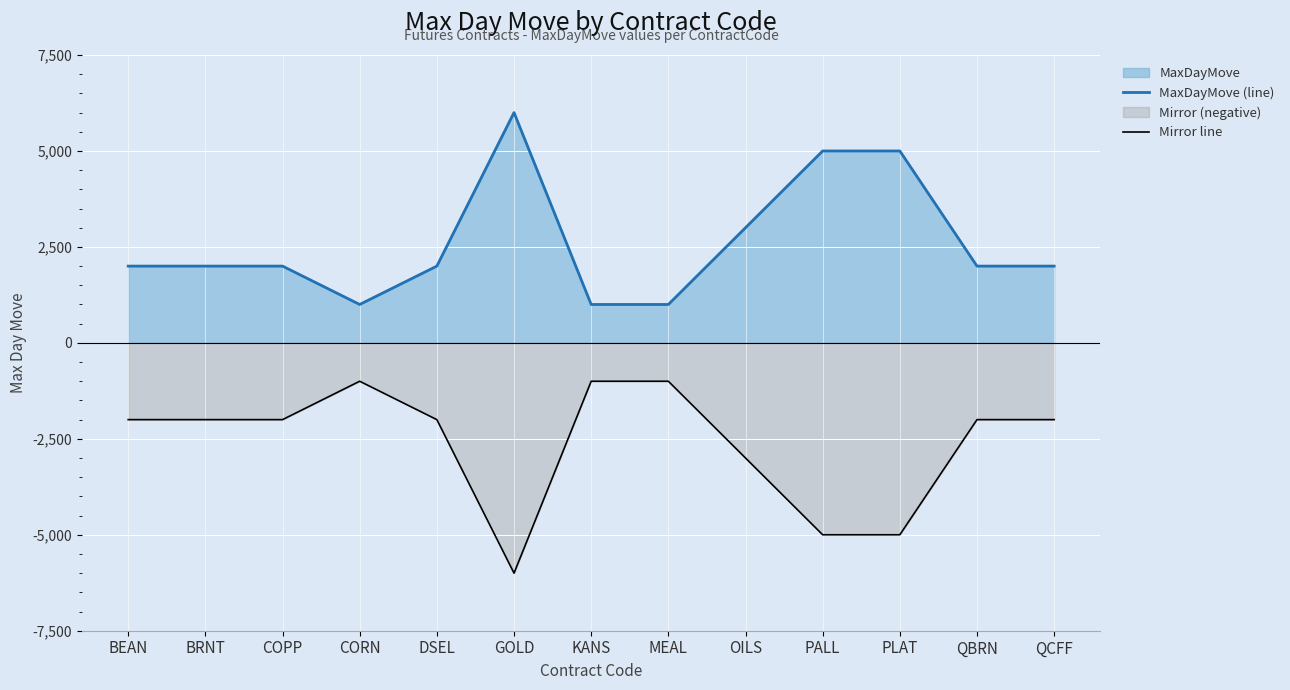

What is the difference between the maximum and minimum values in the Mirror line series?

5000